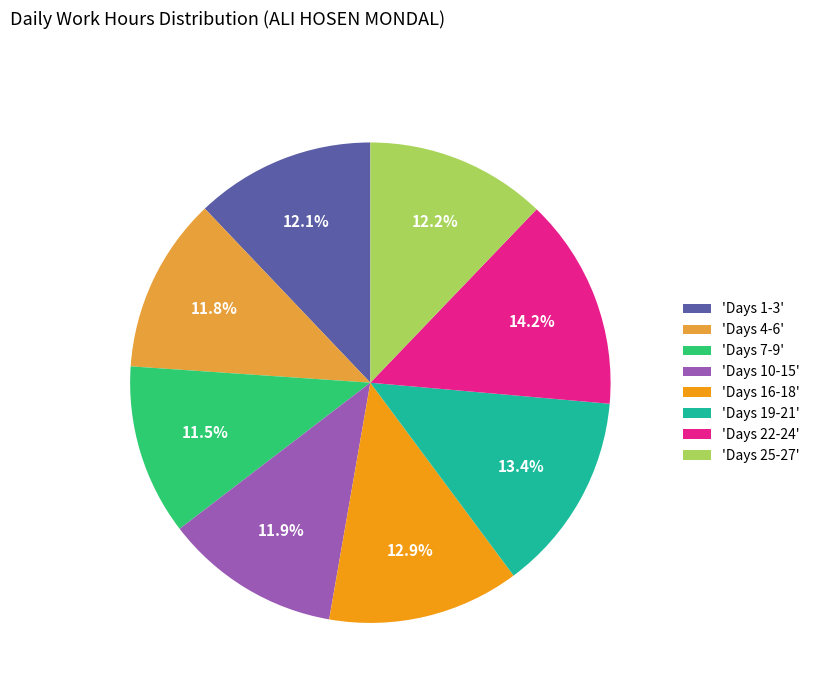

What portion of the pie excludes 'Days 22-24'?

85.8%